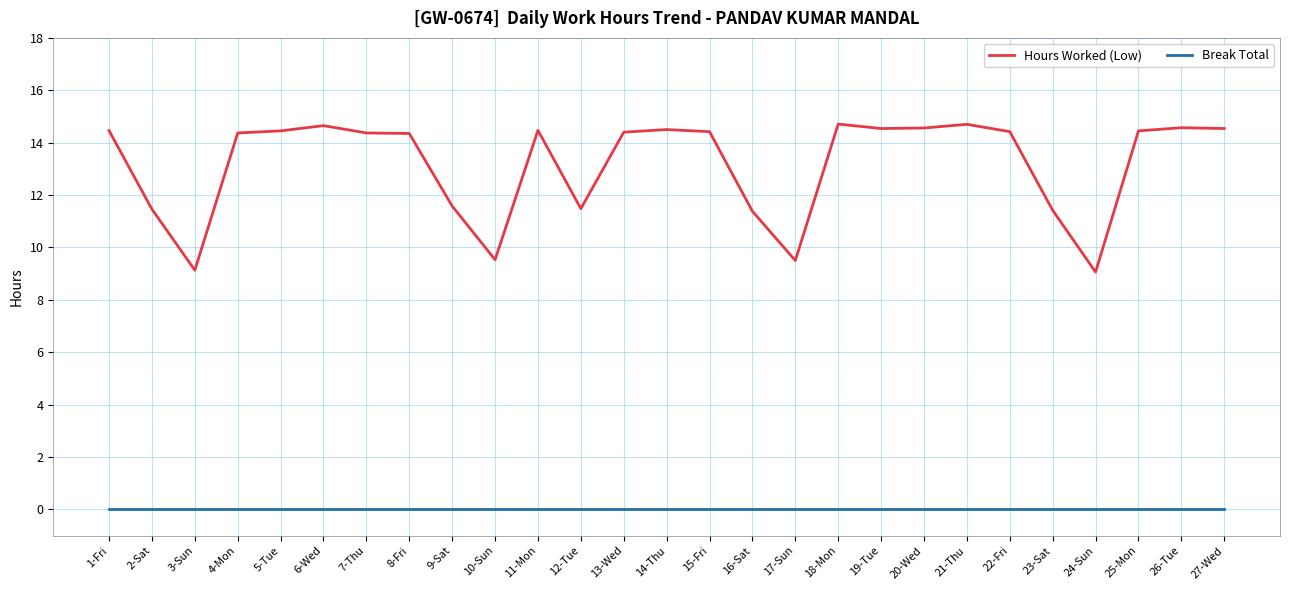

What is the total value across all series at 4-Mon?

14.4